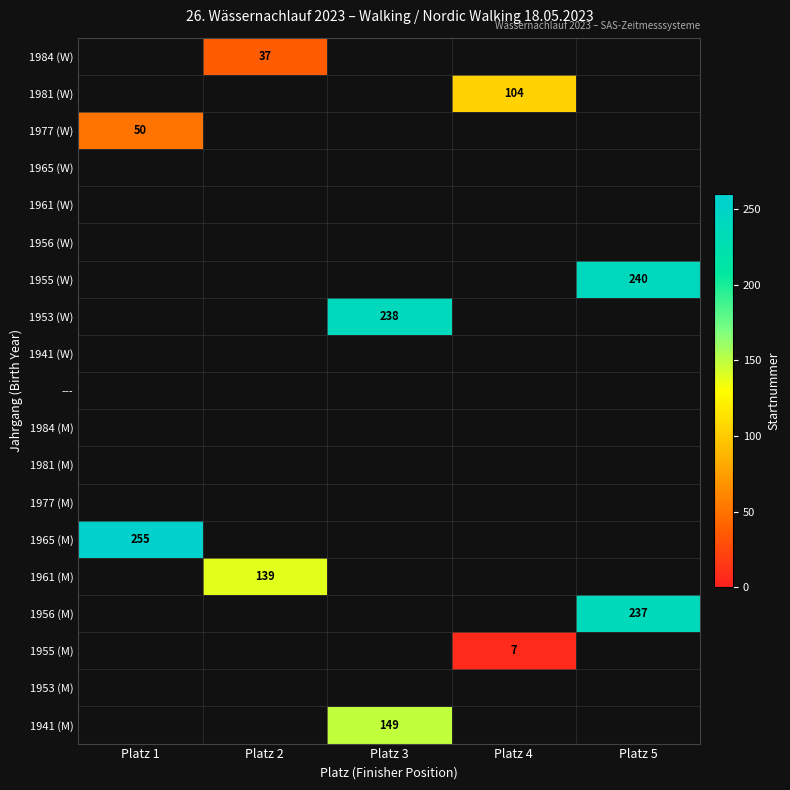

Count the number of data series in this chart.

19